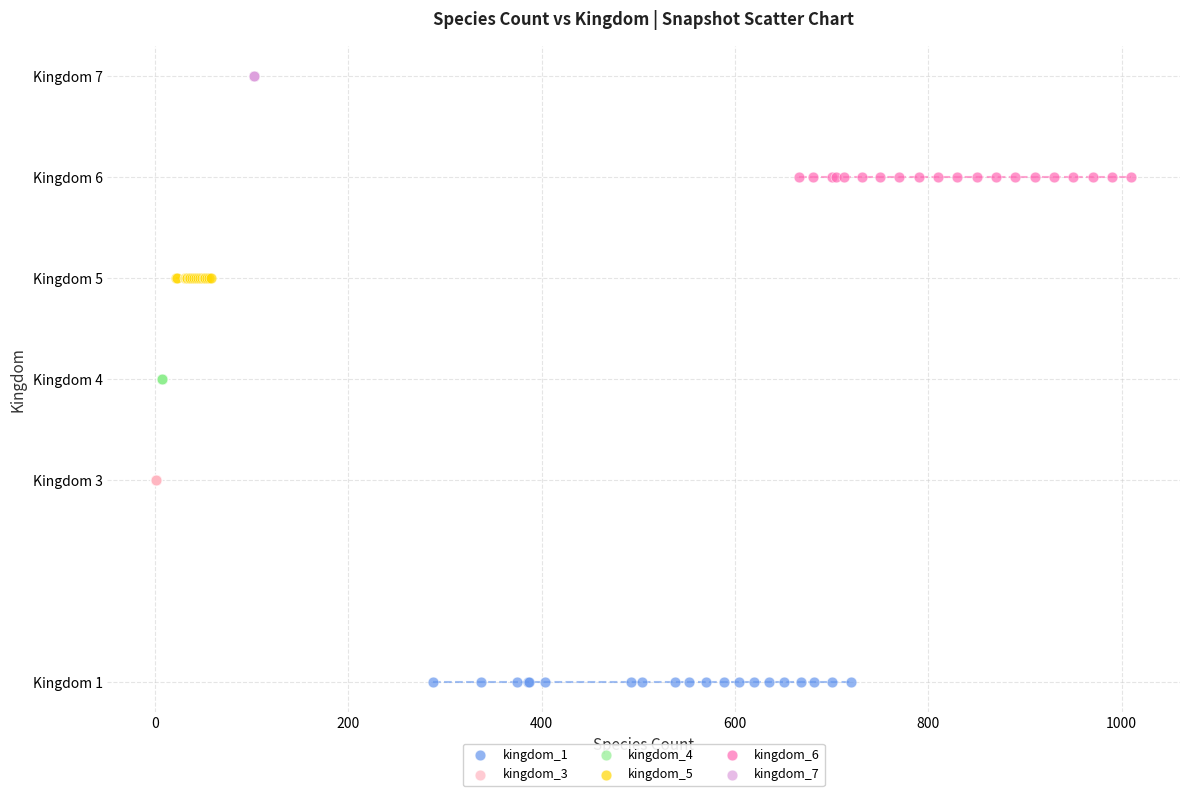

What are all the series names shown in the legend?

kingdom_1, kingdom_3, kingdom_4, kingdom_5, kingdom_6, kingdom_7